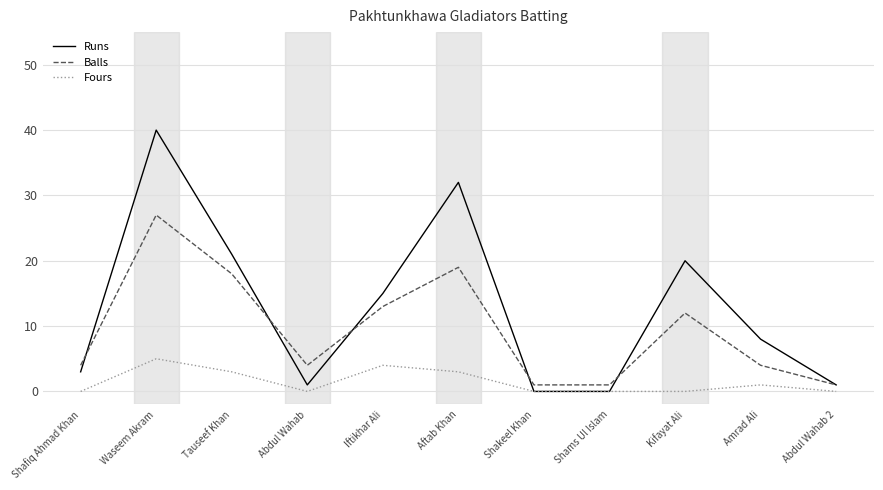

What is the total value across all series at Tauseef Khan?

42